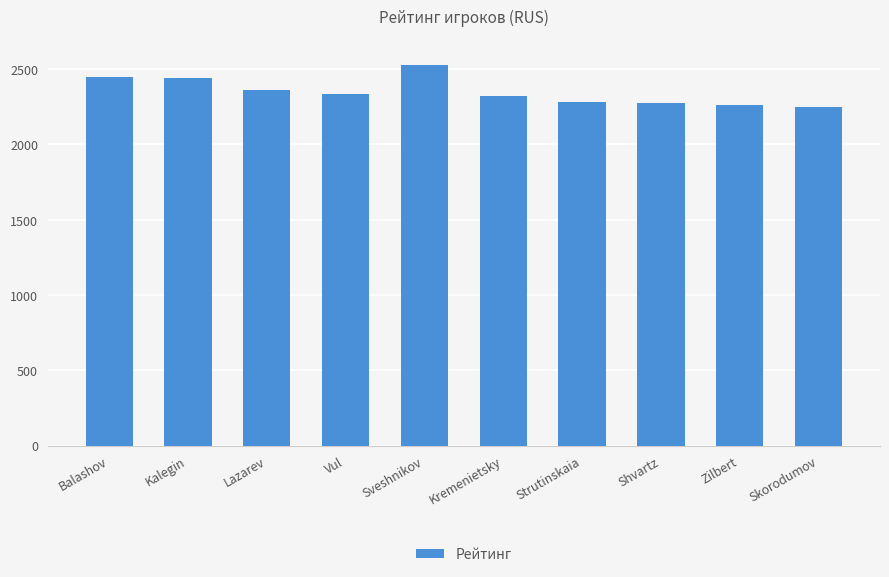

Is it true that the value at Kalegin is 1271?

False